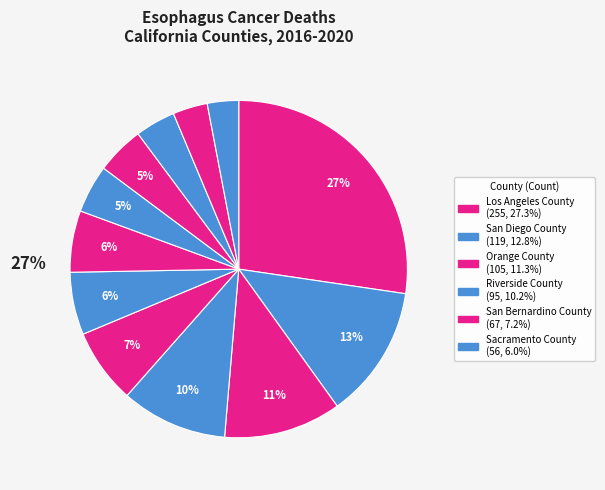

What is the largest slice in the pie chart?

Los Angeles County